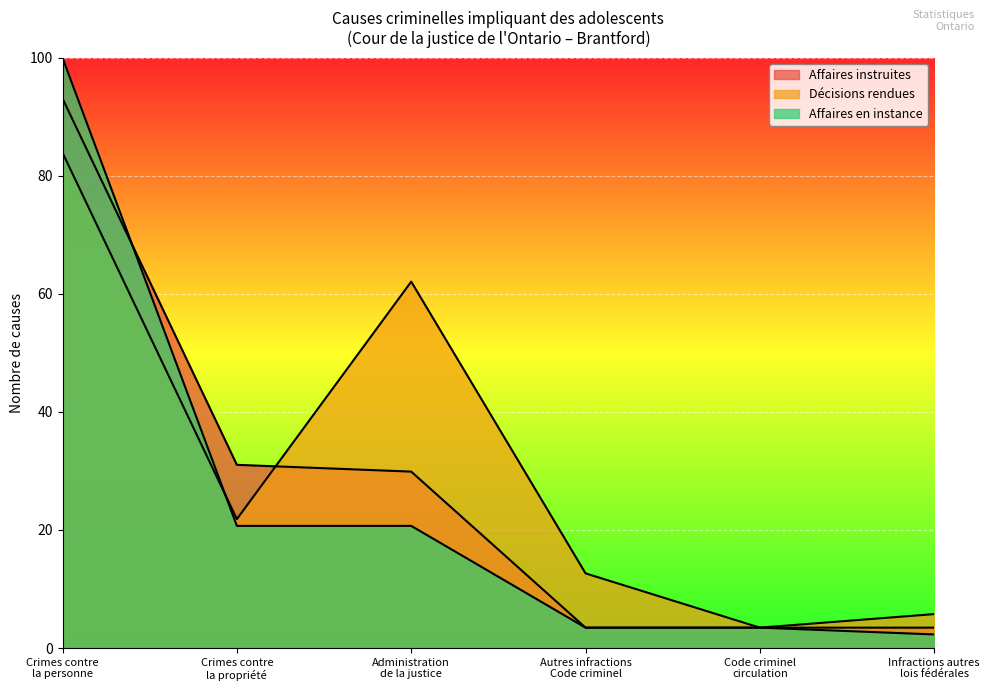

Reading left to right, what are all the values shown in this chart?

Affaires instruites: Crimes contre
la personne=93.1	Crimes contre
la propriété=31.0	Administration
de la justice=29.9	Autres infractions
Code criminel=3.4	Code criminel
circulation=3.4	Infractions autres
lois fédérales=3.4
Décisions rendues: Crimes contre
la personne=83.9	Crimes contre
la propriété=21.8	Administration
de la justice=62.1	Autres infractions
Code criminel=12.6	Code criminel
circulation=3.4	Infractions autres
lois fédérales=5.7
Affaires en instance: Crimes contre
la personne=100.0	Crimes contre
la propriété=20.7	Administration
de la justice=20.7	Autres infractions
Code criminel=3.4	Code criminel
circulation=3.4	Infractions autres
lois fédérales=2.3